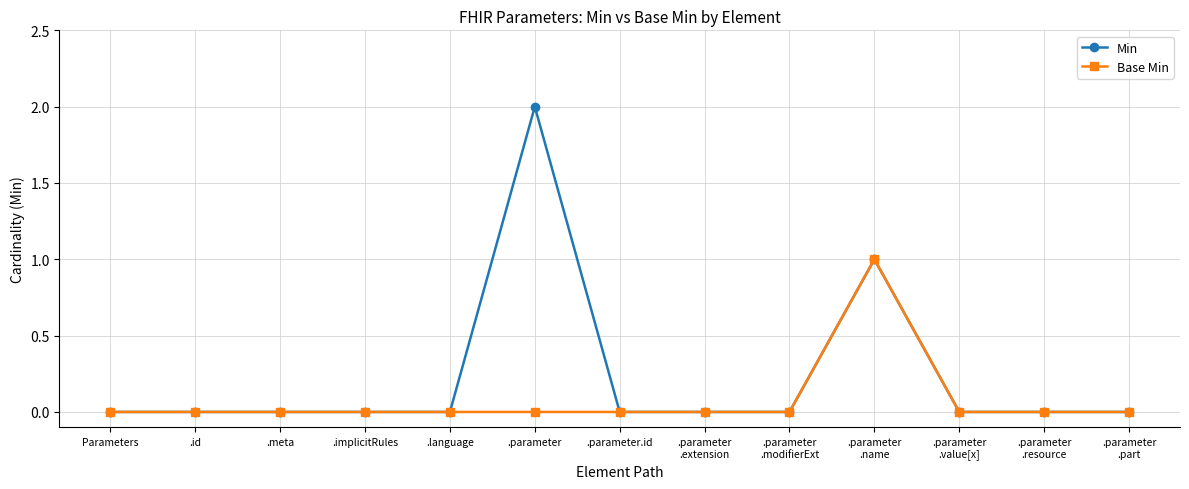

Reading left to right, what are all the values shown in this chart?

Min: Parameters=0	.id=0	.meta=0	.implicitRules=0	.language=0	.parameter=2	.parameter.id=0	.parameter
.extension=0	.parameter
.modifierExt=0	.parameter
.name=1	.parameter
.value[x]=0	.parameter
.resource=0	.parameter
.part=0
Base Min: Parameters=0	.id=0	.meta=0	.implicitRules=0	.language=0	.parameter=0	.parameter.id=0	.parameter
.extension=0	.parameter
.modifierExt=0	.parameter
.name=1	.parameter
.value[x]=0	.parameter
.resource=0	.parameter
.part=0